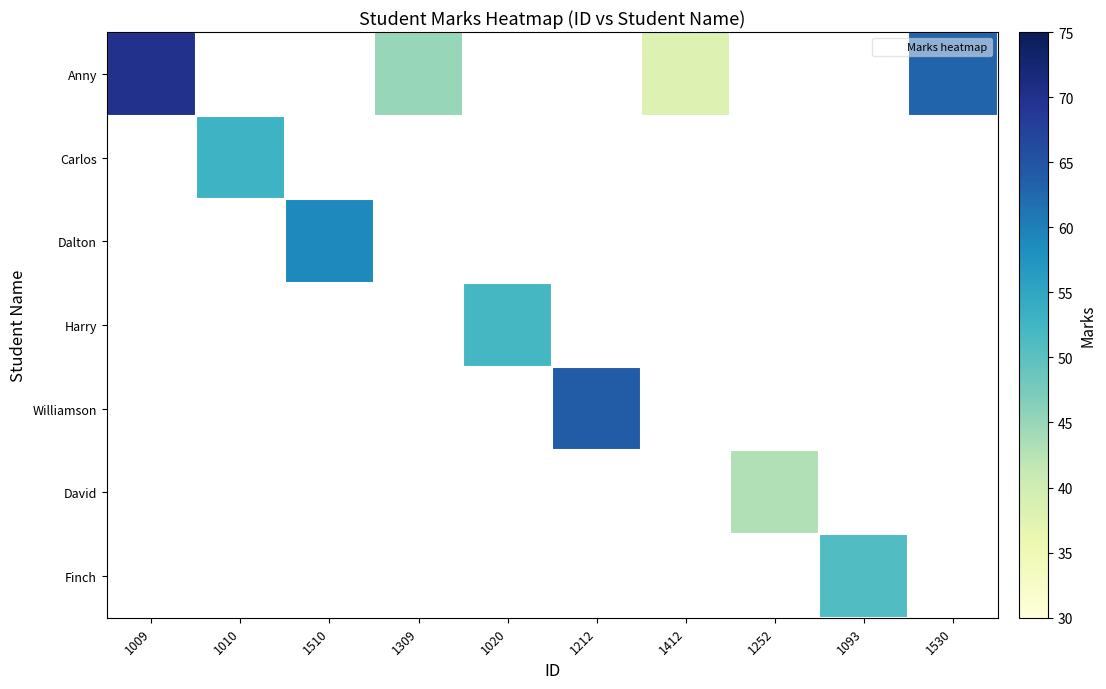

Which label corresponds to the smallest value in the chart?

1412